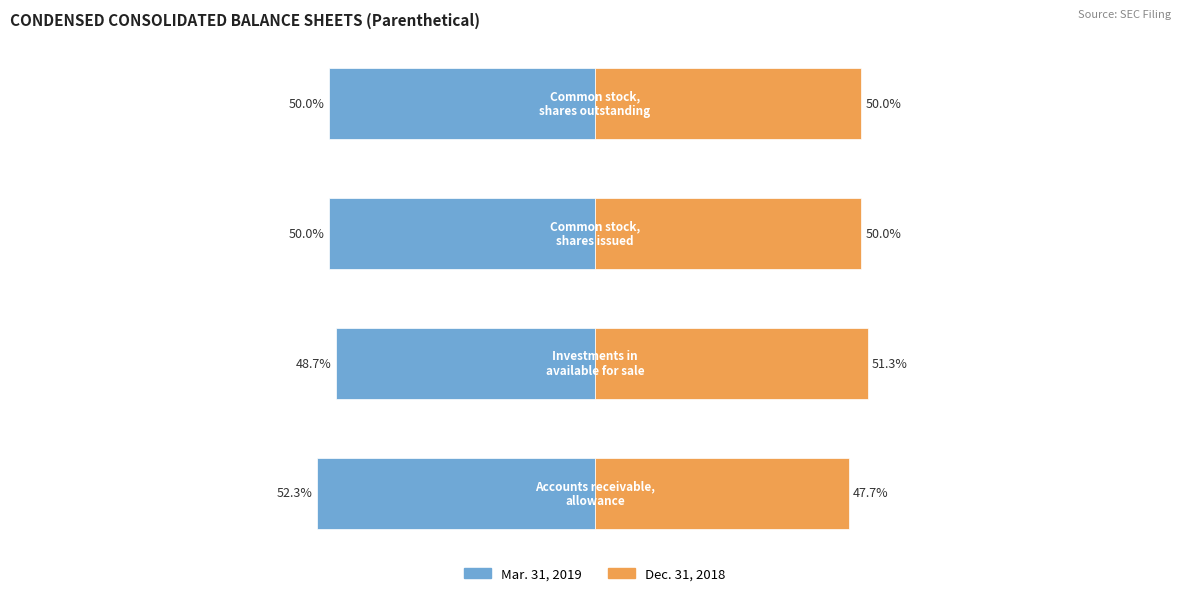

How many values in the Mar. 31, 2019 series exceed -49?

1